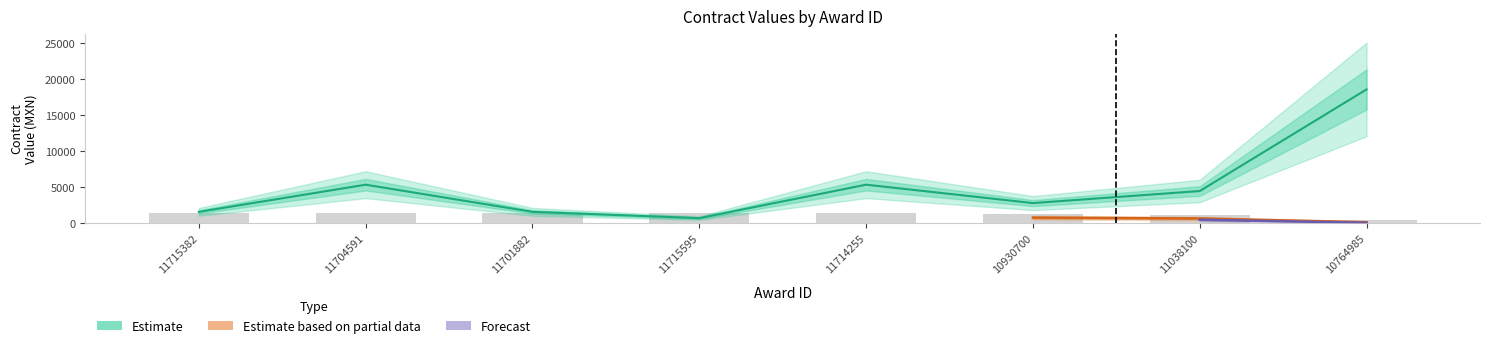

What is the sum of the Estimate values at 10930700 and 11715595?

3480.0